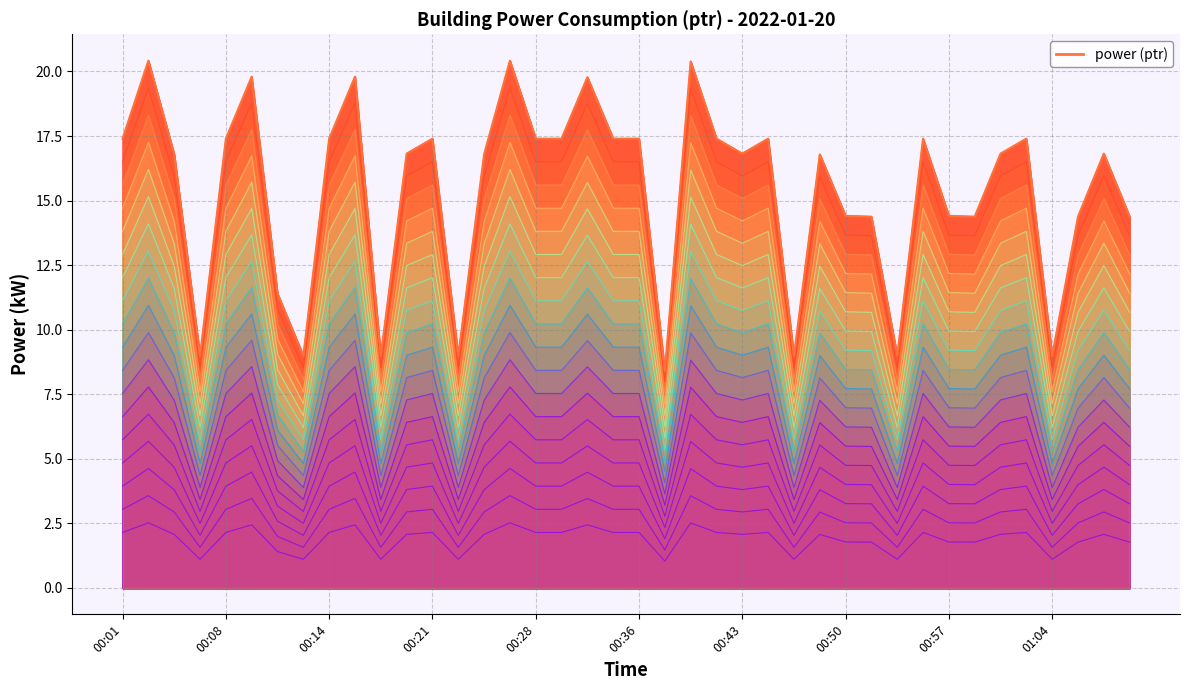

How many lines are shown in the chart?

1